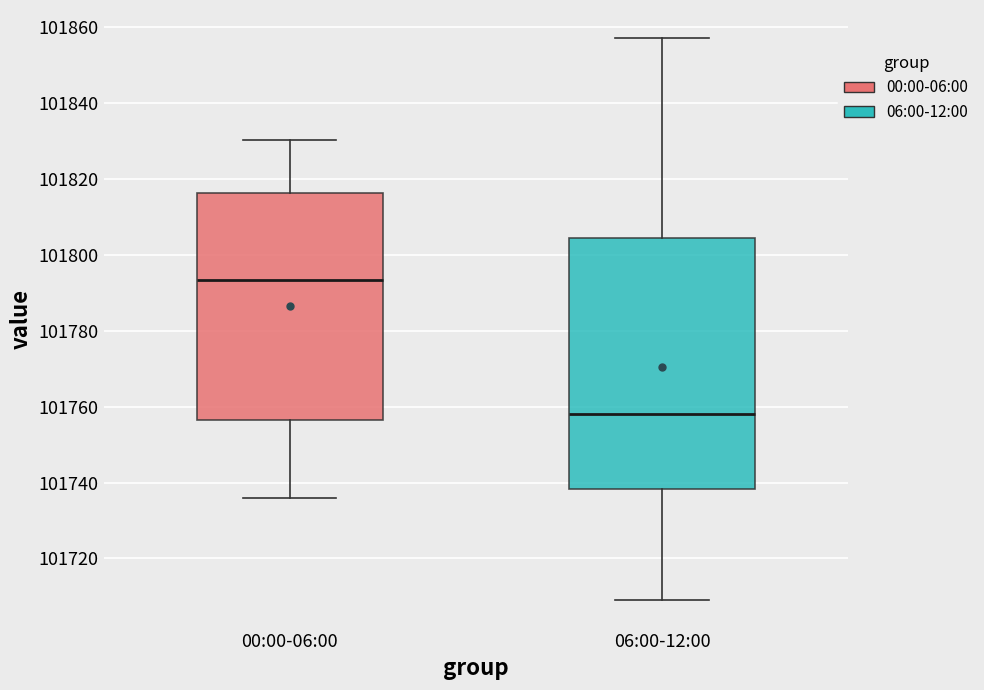

Where does the median line of the box for 06:00-12:00 sit on the y-axis? The values are not printed on the chart, so give them approximately, as read against the axis.

101758